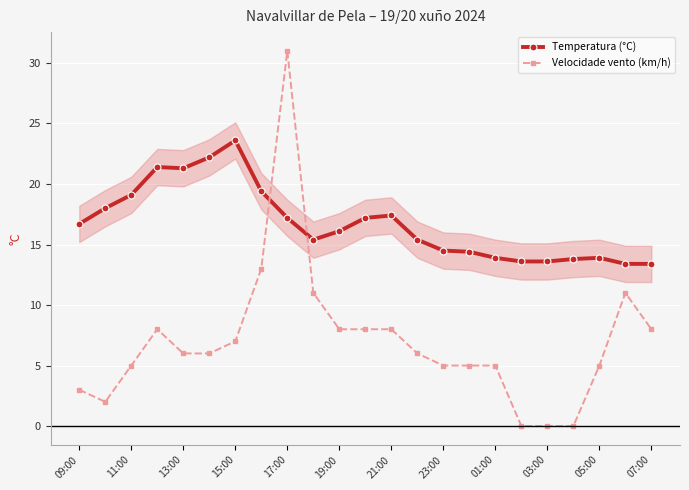

Rank the series by their maximum value, from highest to lowest.

Velocidade vento (km/h), Temperatura (°C)